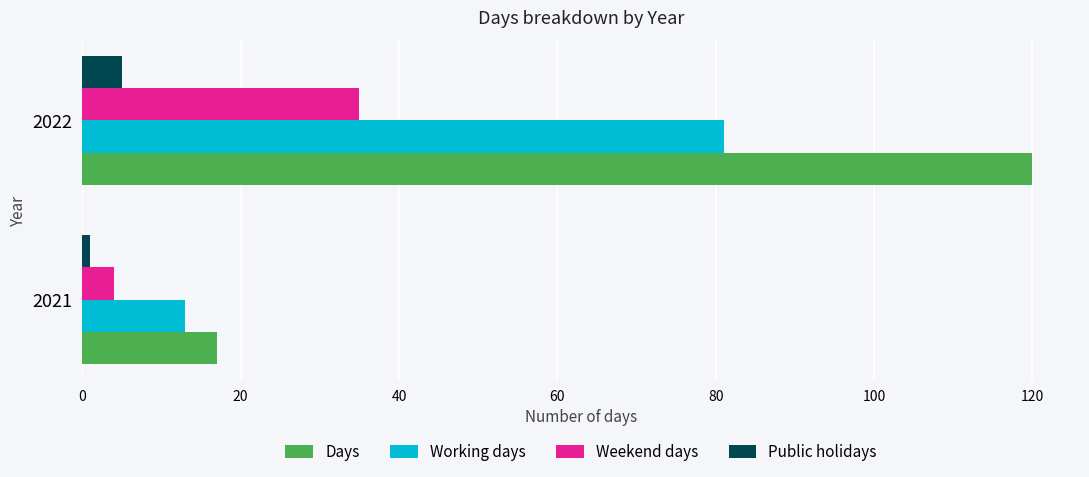

Rank the series by their average value, from lowest to highest.

Public holidays, Weekend days, Working days, Days